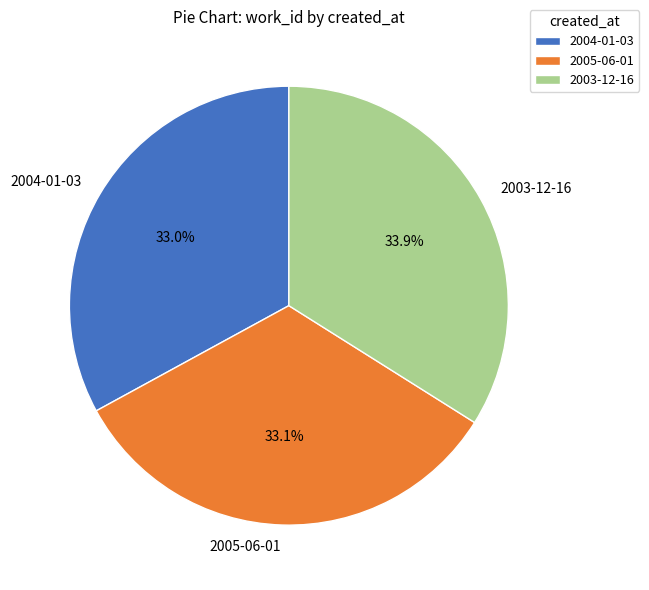

To the nearest percent, what is the average slice percentage?

33%